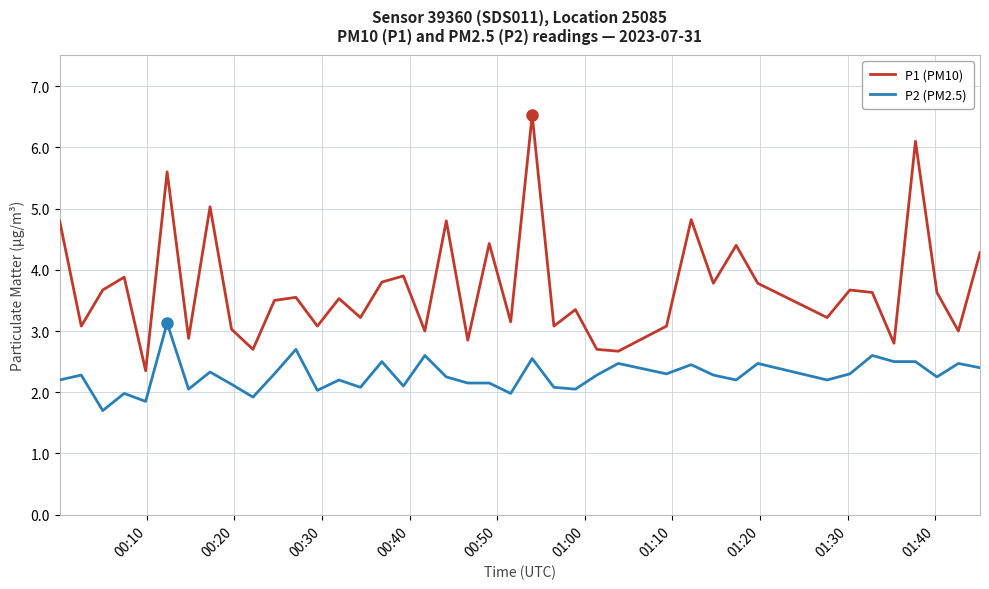

What is the difference between the maximum and minimum values in the P2 (PM2.5) series?

1.4